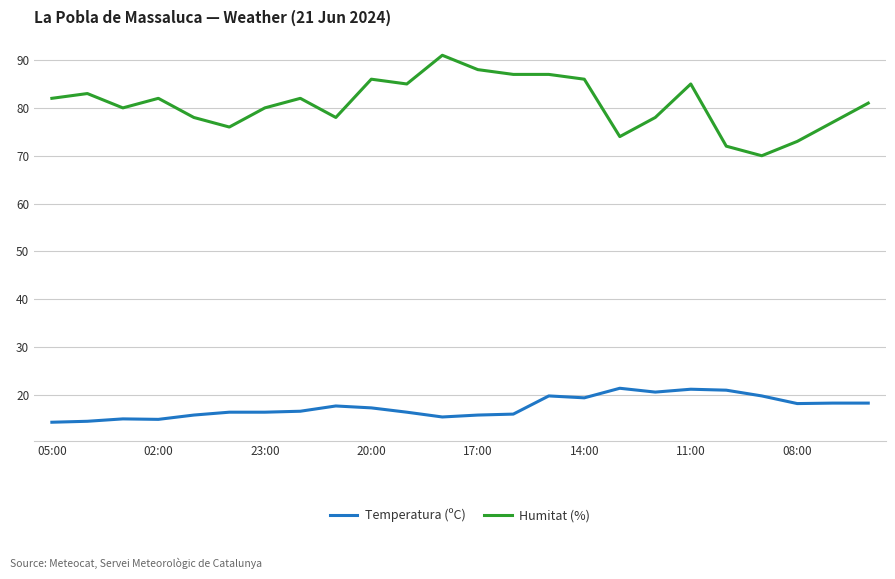

Which series has the largest total across all categories?

Humitat (%)